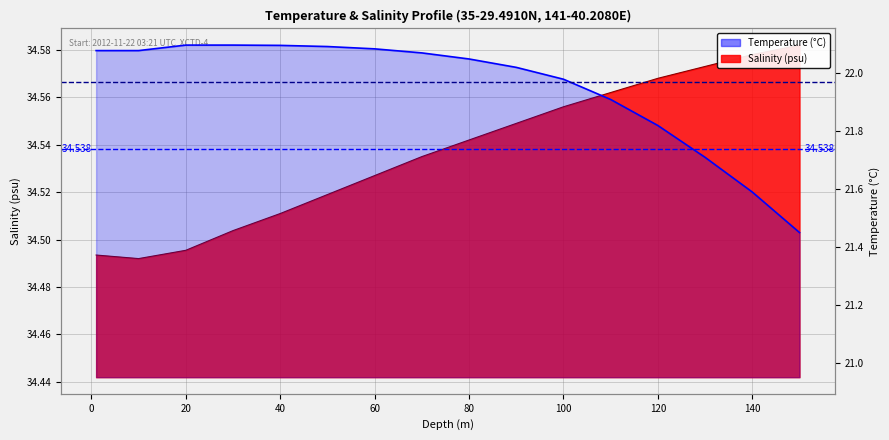

How many distinct data groups are displayed?

2